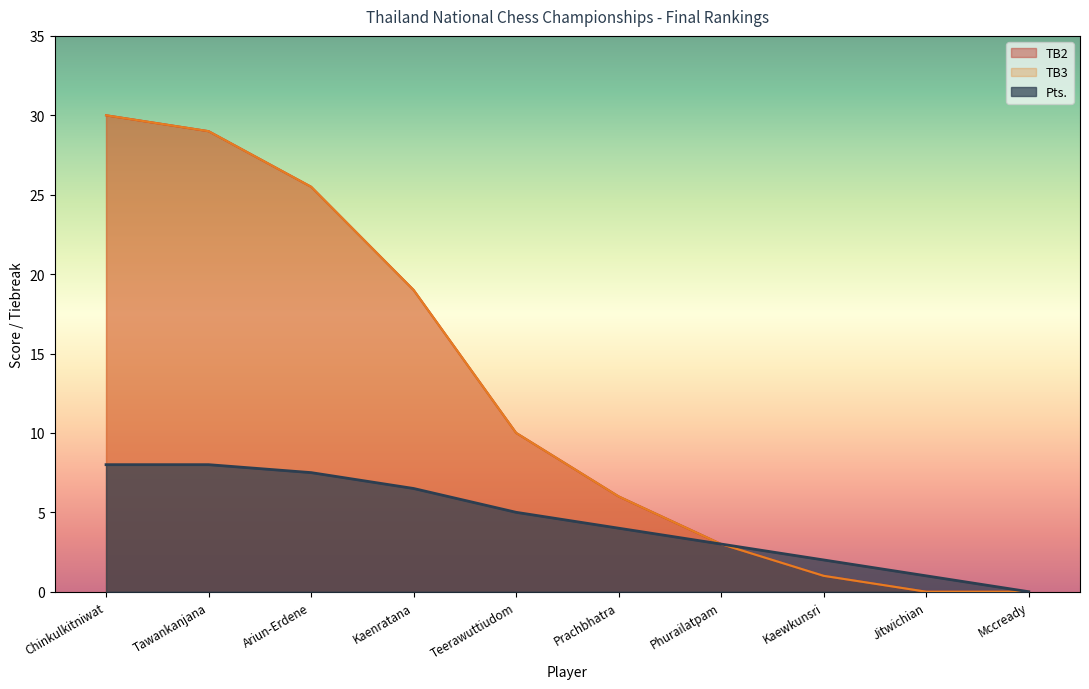

Does the chart display data point markers on the line(s)?

No